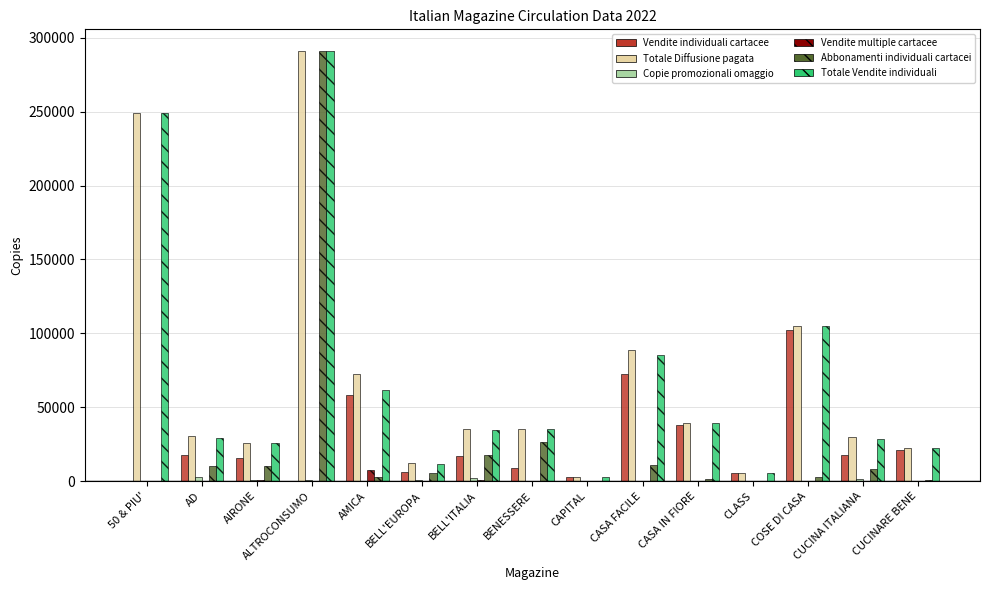

True or false: Abbonamenti individuali cartacei has a value of 13513 at BENESSERE.

False